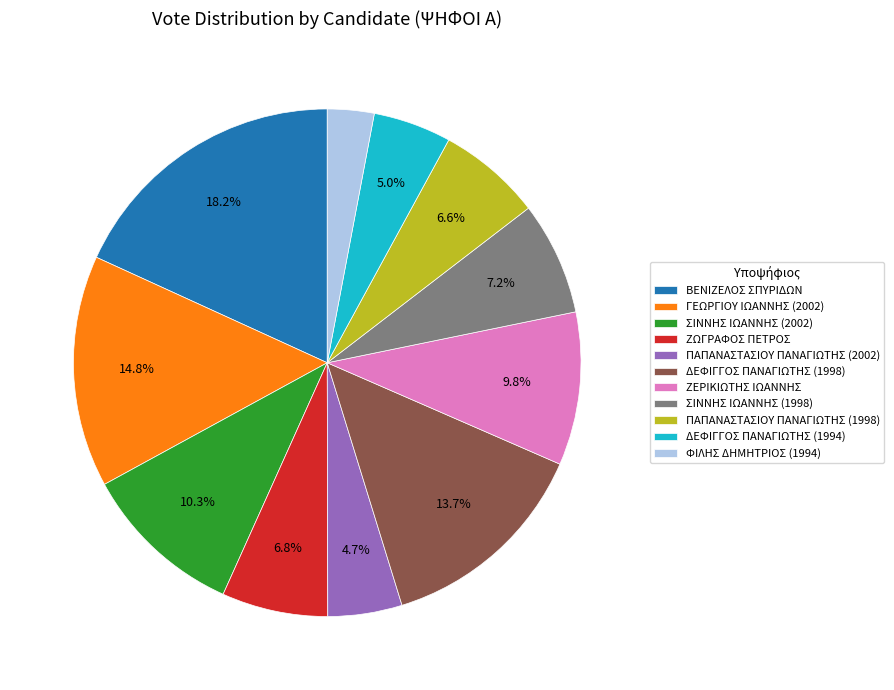

To the nearest percent, what is the difference between the ΠΑΠΑΝΑΣΤΑΣΙΟΥ ΠΑΝΑΓΙΩΤΗΣ (2002) and ΖΕΡΙΚΙΩΤΗΣ ΙΩΑΝΝΗΣ slice percentages?

5%